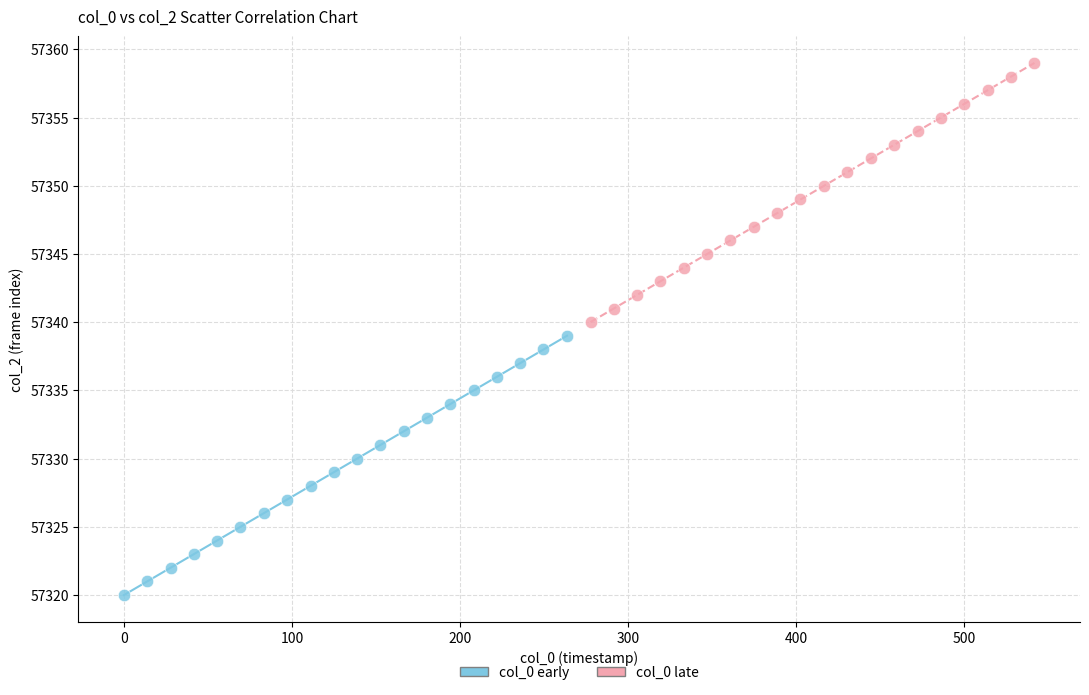

Which series contains the lowest Y value?

col_0 early